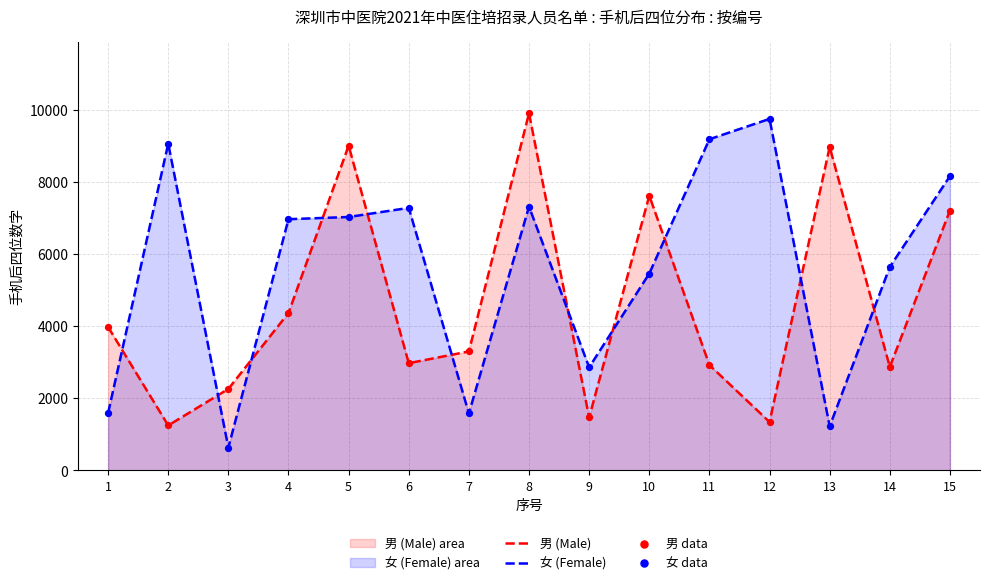

Which series has the largest Y range (max minus min)?

女 (Female)